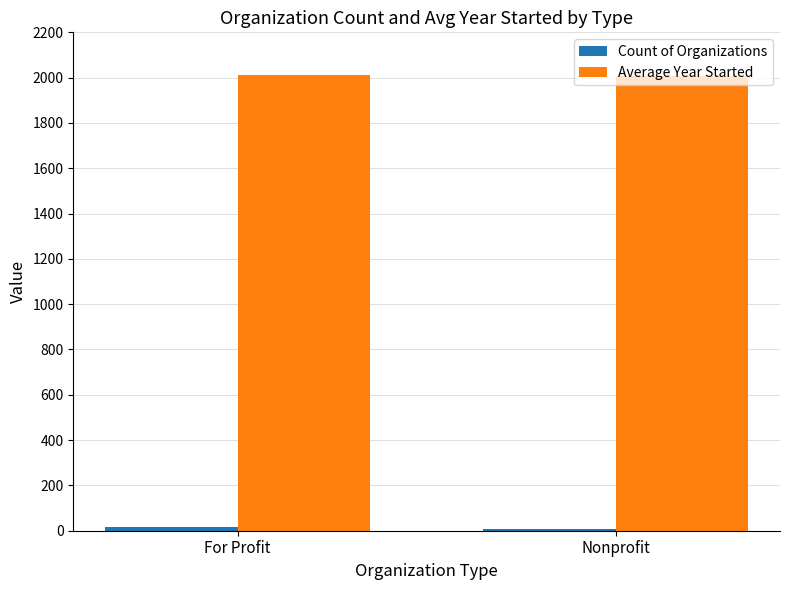

Which series has the largest total across all categories?

Average Year Started